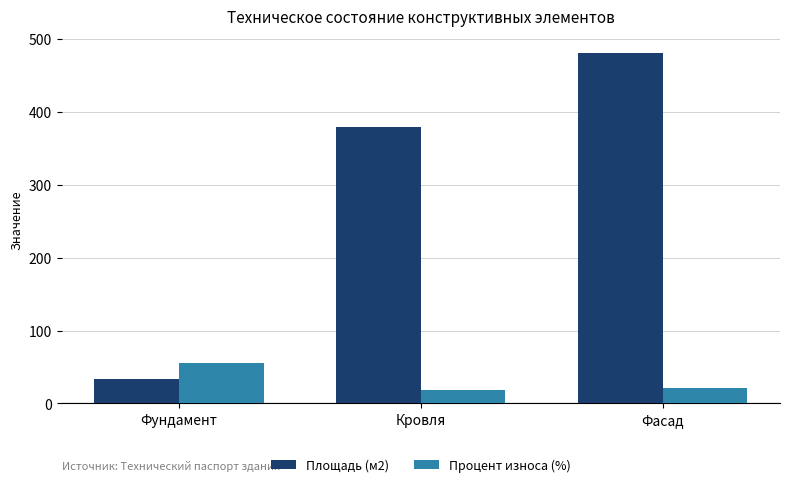

What are all the series names shown in the legend?

Площадь (м2), Процент износа (%)